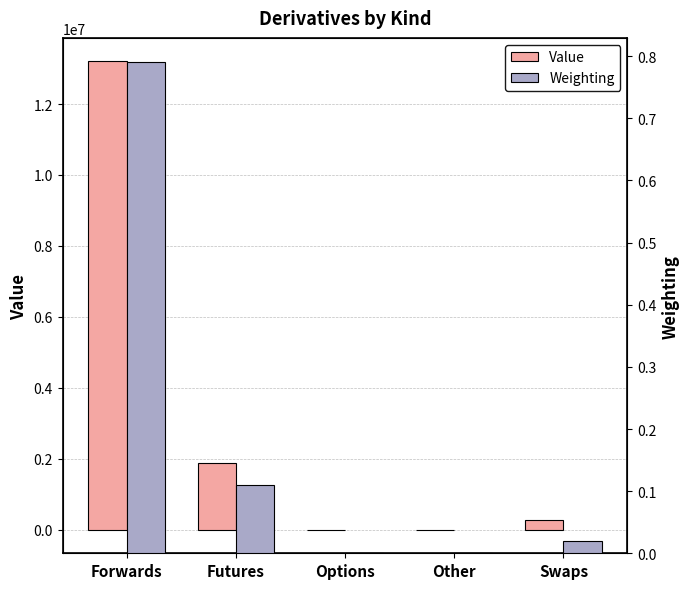

The Weighting series shows 0.0 at Options. True or false?

True